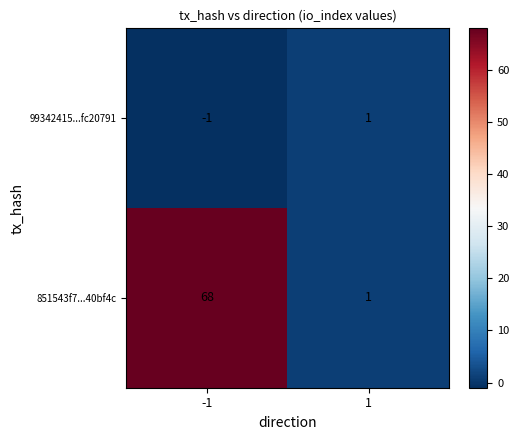

Which series has the widest spread of values?

851543f7...40bf4c